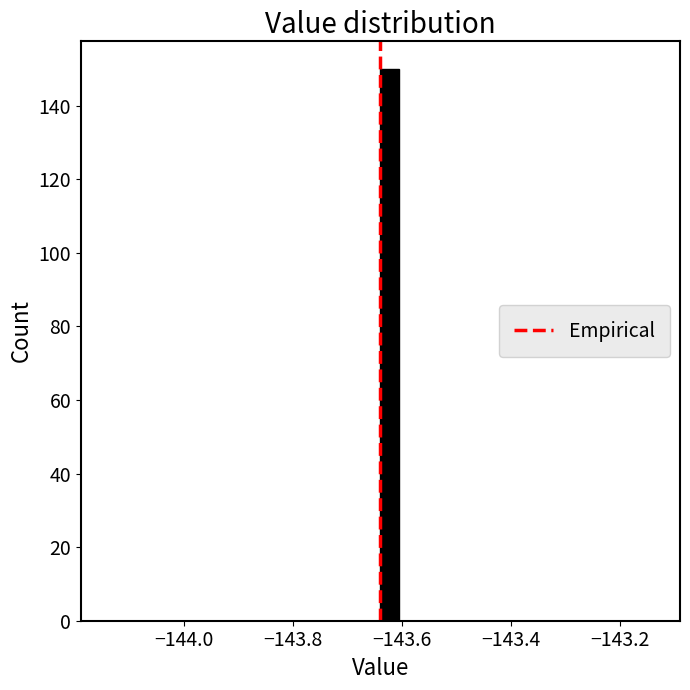

Around what value on the x-axis is the tallest bar? Give the approximate position of its centre, as read against the axis.

-143.62